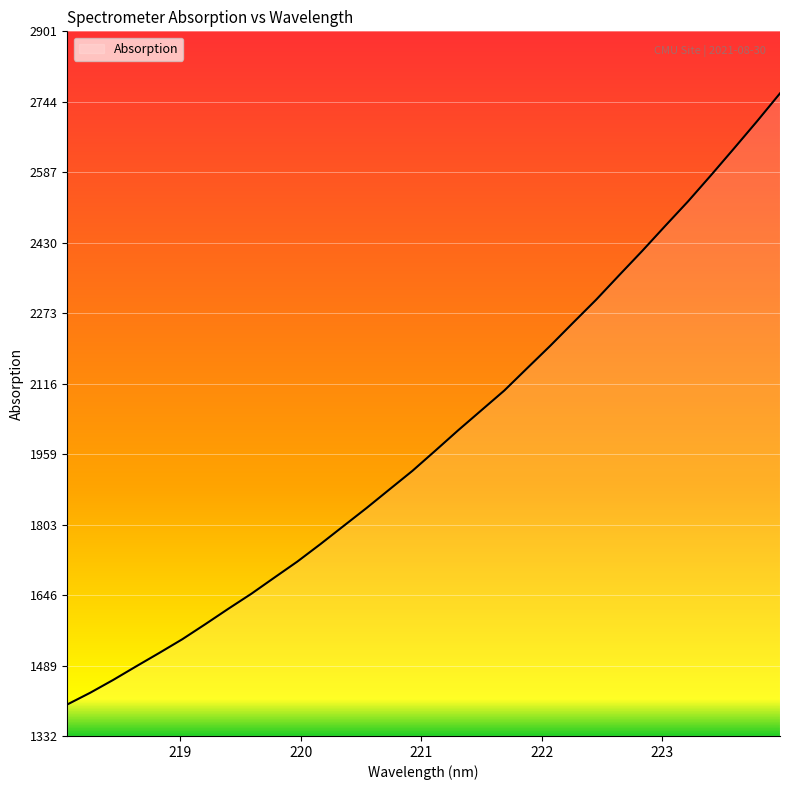

Does the chart have visible grid lines?

Yes